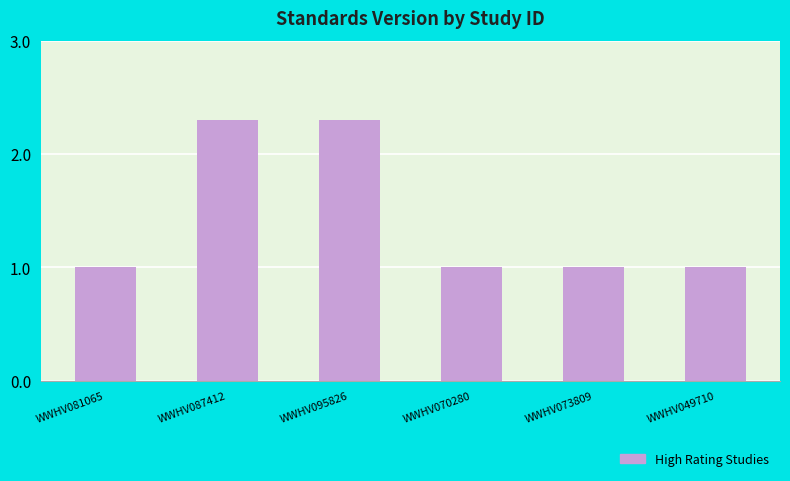

What is the average value?

1.4